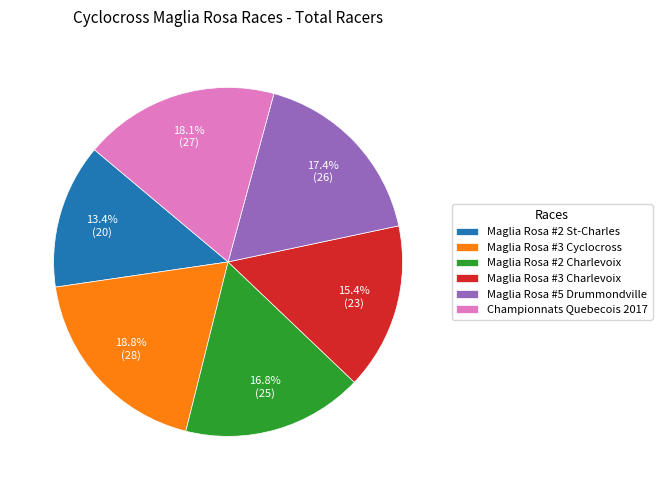

The Championnats Quebecois 2017 slice represents 7% of the pie. True or false?

False